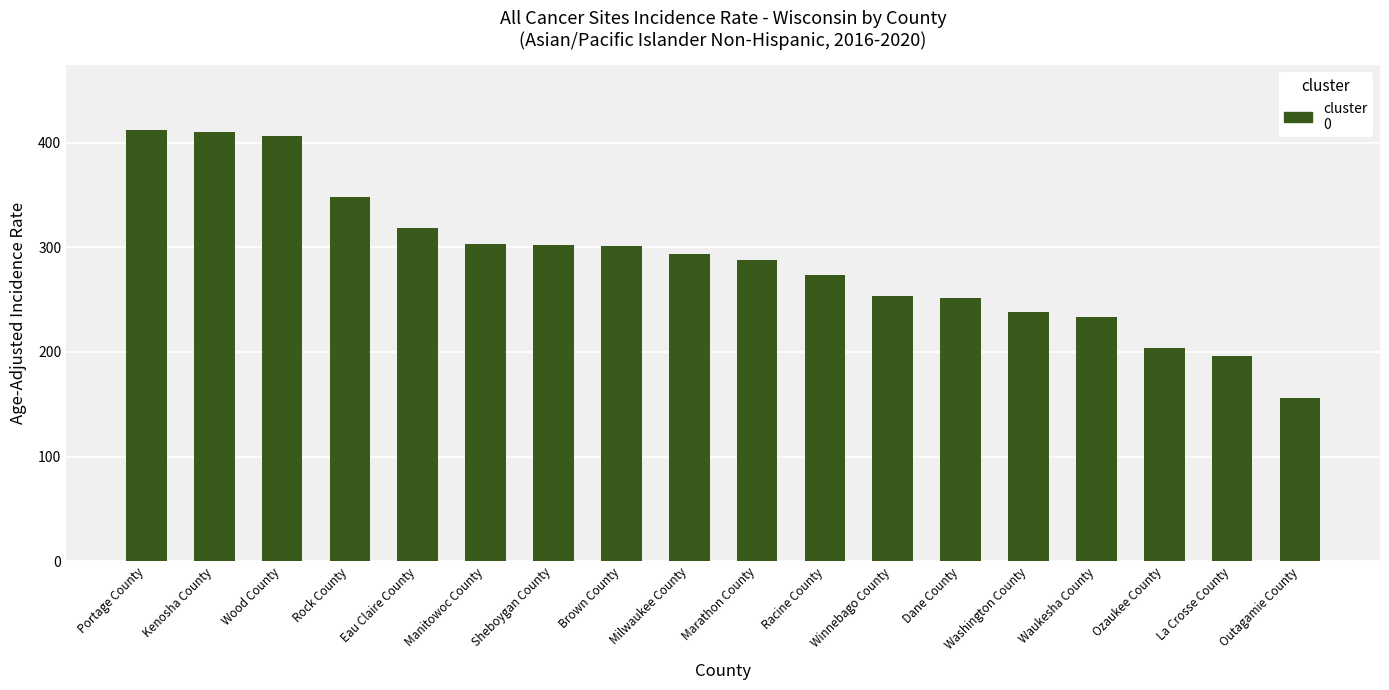

What is the maximum value shown in the chart?

412.5